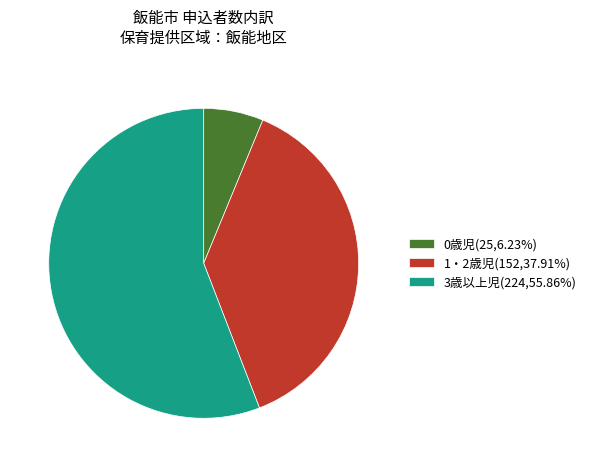

Approximately how many times larger is the value at 3歳以上児(224,55.86%) compared to 1・2歳児(152,37.91%)?

1.5